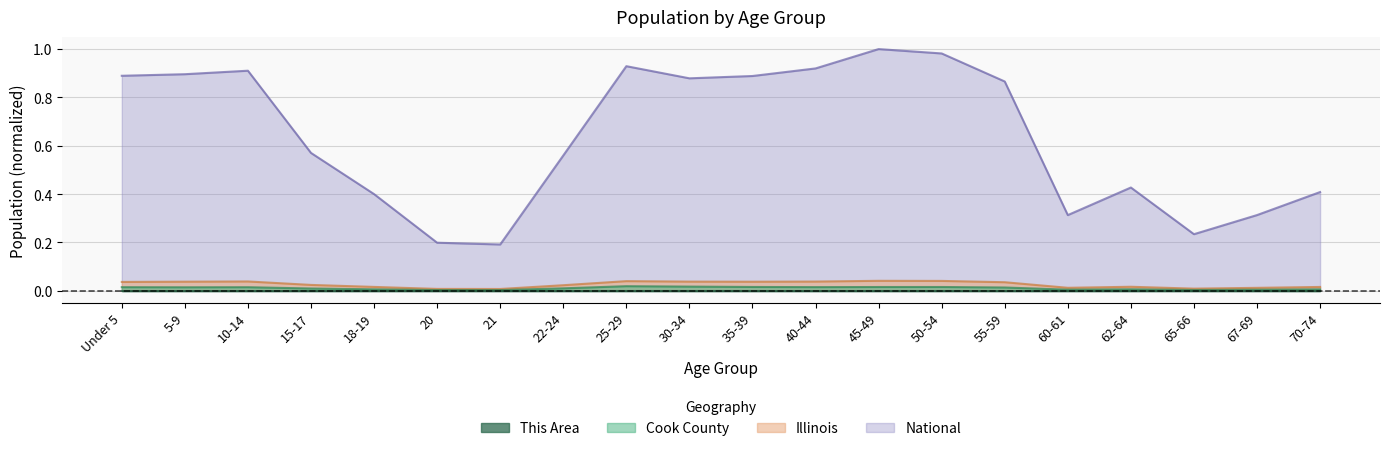

Which series changed the most between 60-61 and 70-74?

National